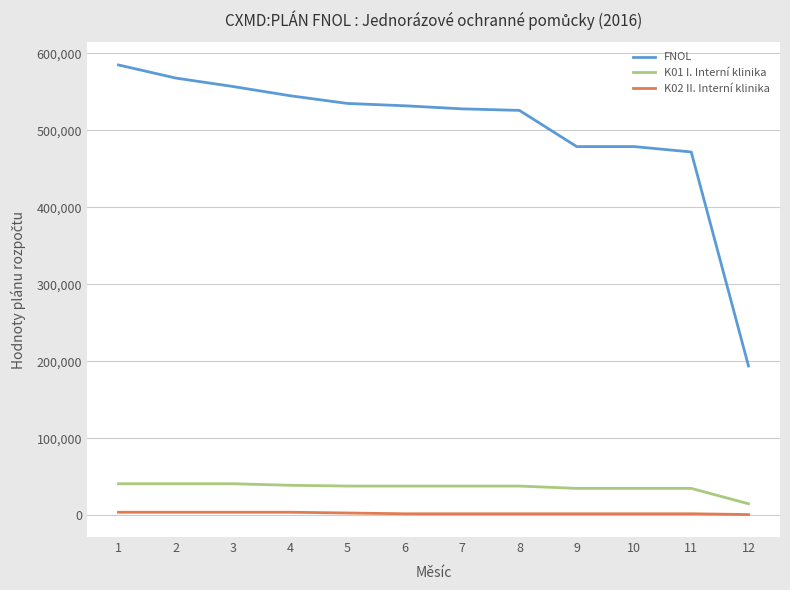

Is the value of K01 I. Interní klinika at 8 greater than the value of K02 II. Interní klinika at 12?

Yes